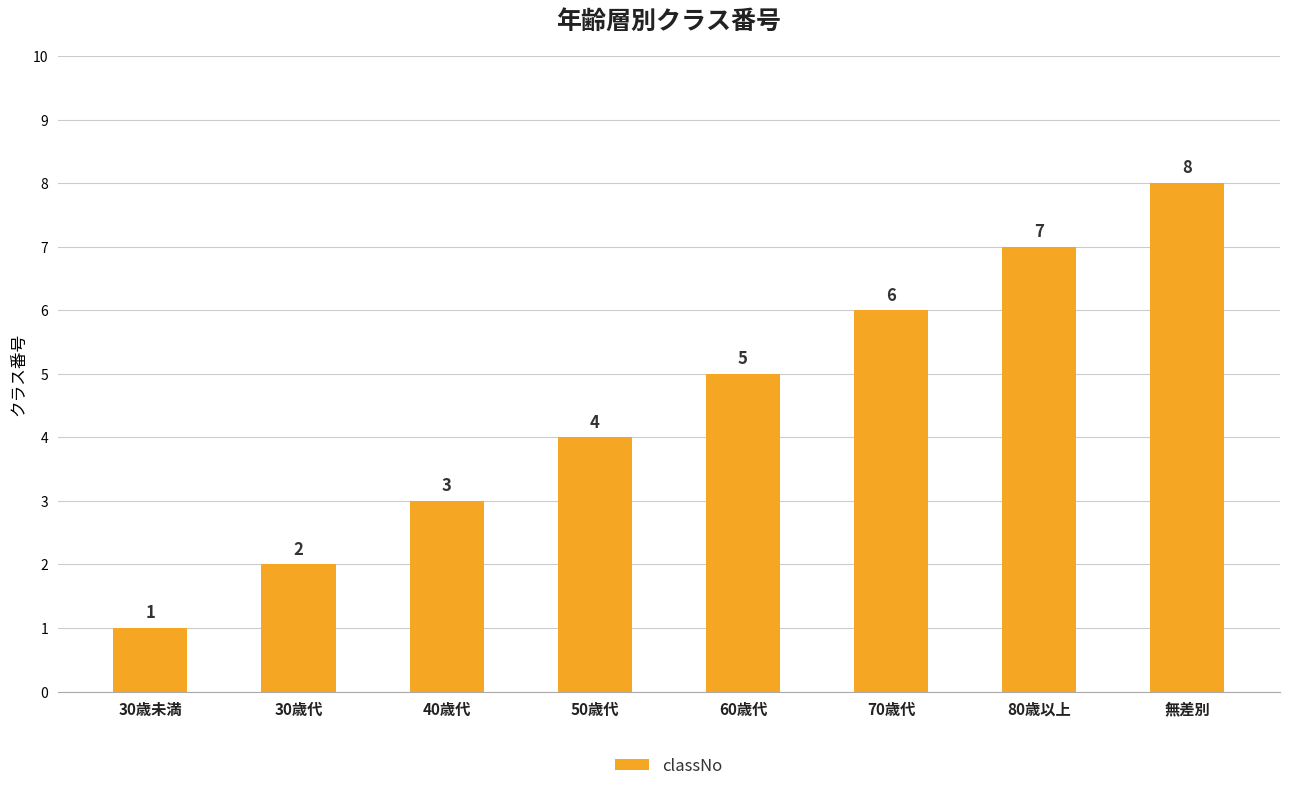

Are the bars grouped side by side (vs. stacked)?

No